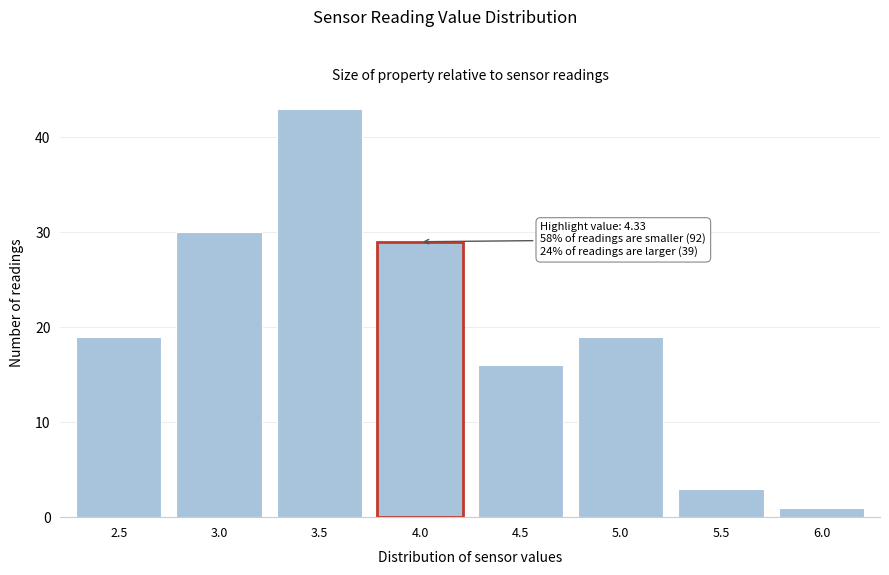

Reading right to left, extract all data points from this chart.

6.0=1	5.5=3	5.0=19	4.5=16	4.0=29	3.5=43	3.0=30	2.5=19